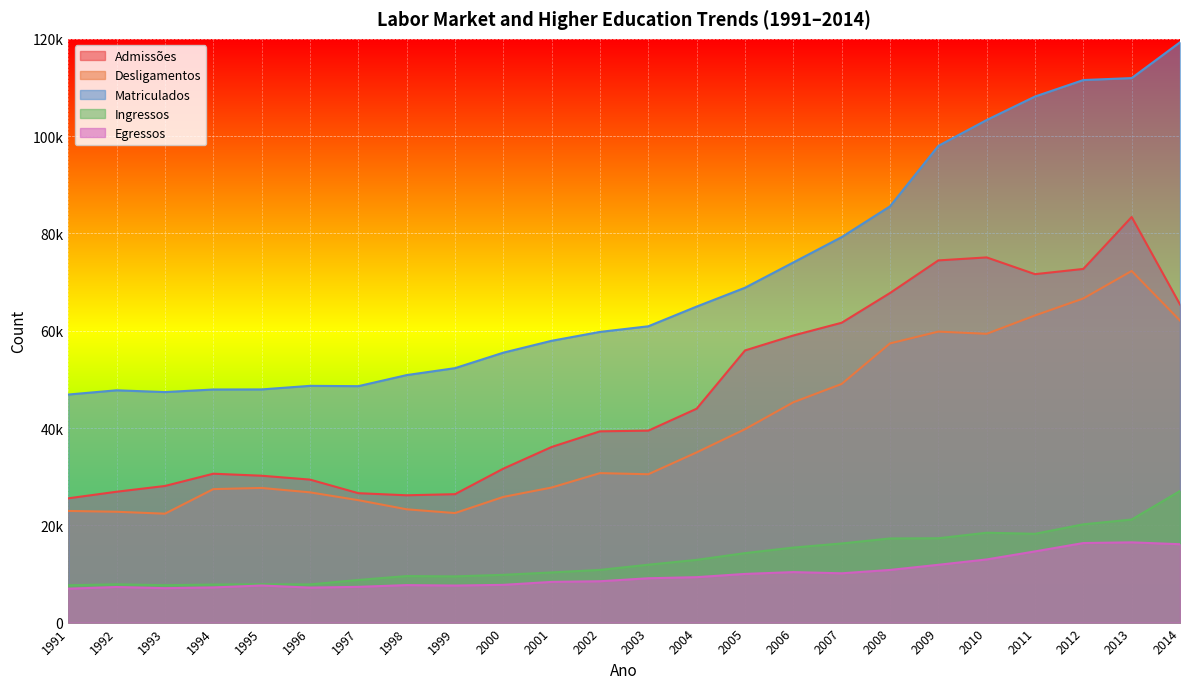

How many data points in Matriculados are less than 60912?

12